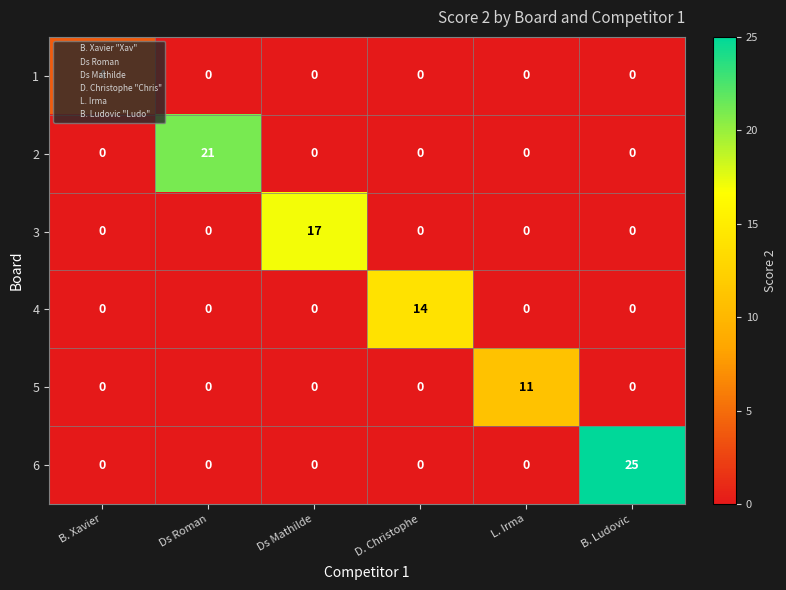

The 1 series shows 3 at B. Ludovic. True or false?

False